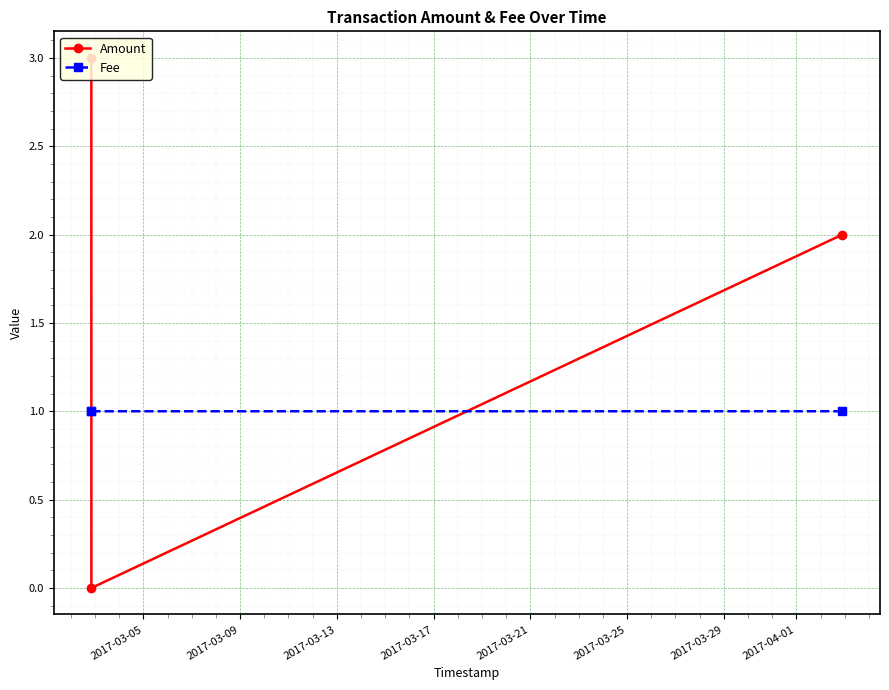

At how many categories does at least one series exceed 0?

3